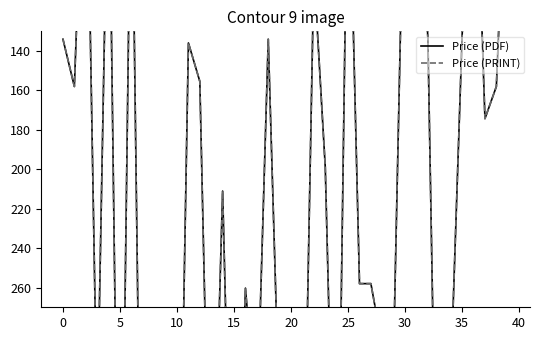

The Price (PDF) series shows 134.0 at 32. True or false?

True